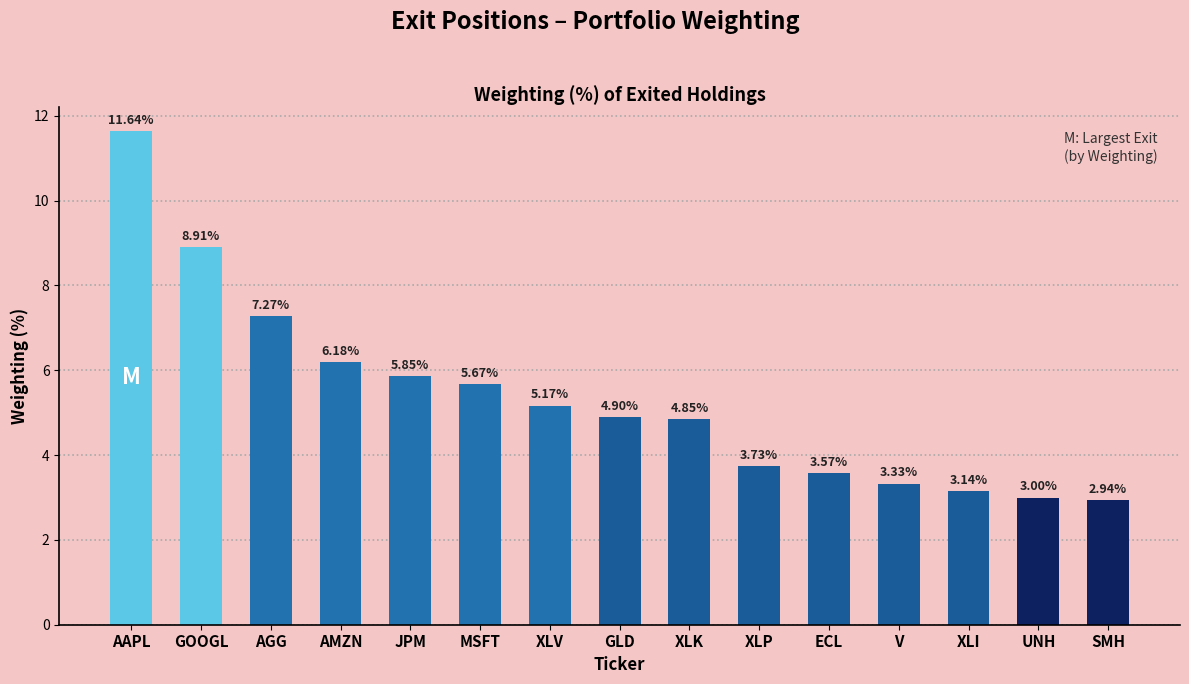

Which category has the lowest value across all series?

SMH